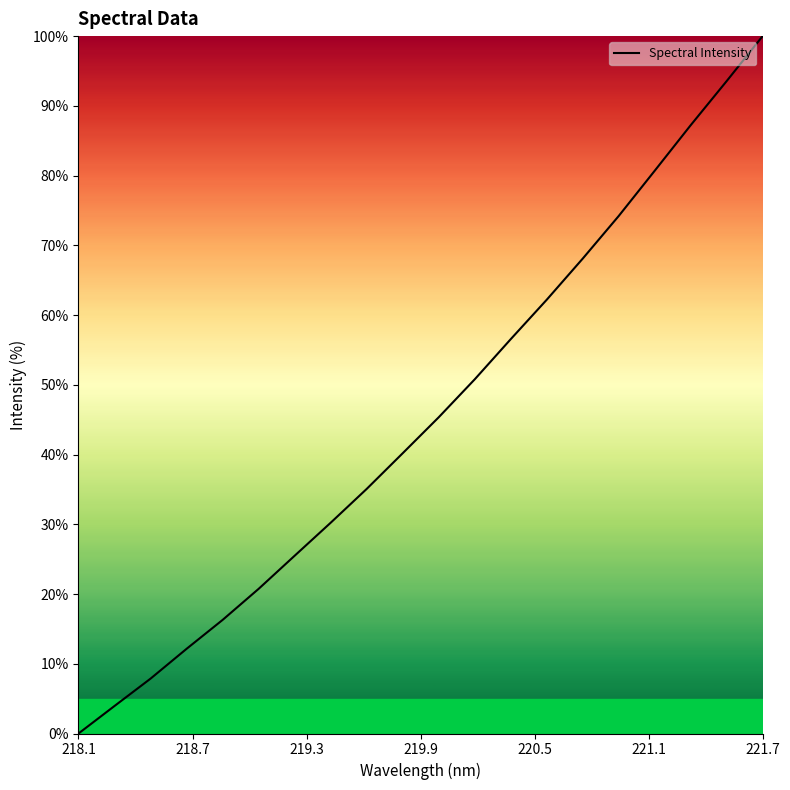

What is the maximum value shown in the chart?

100.0